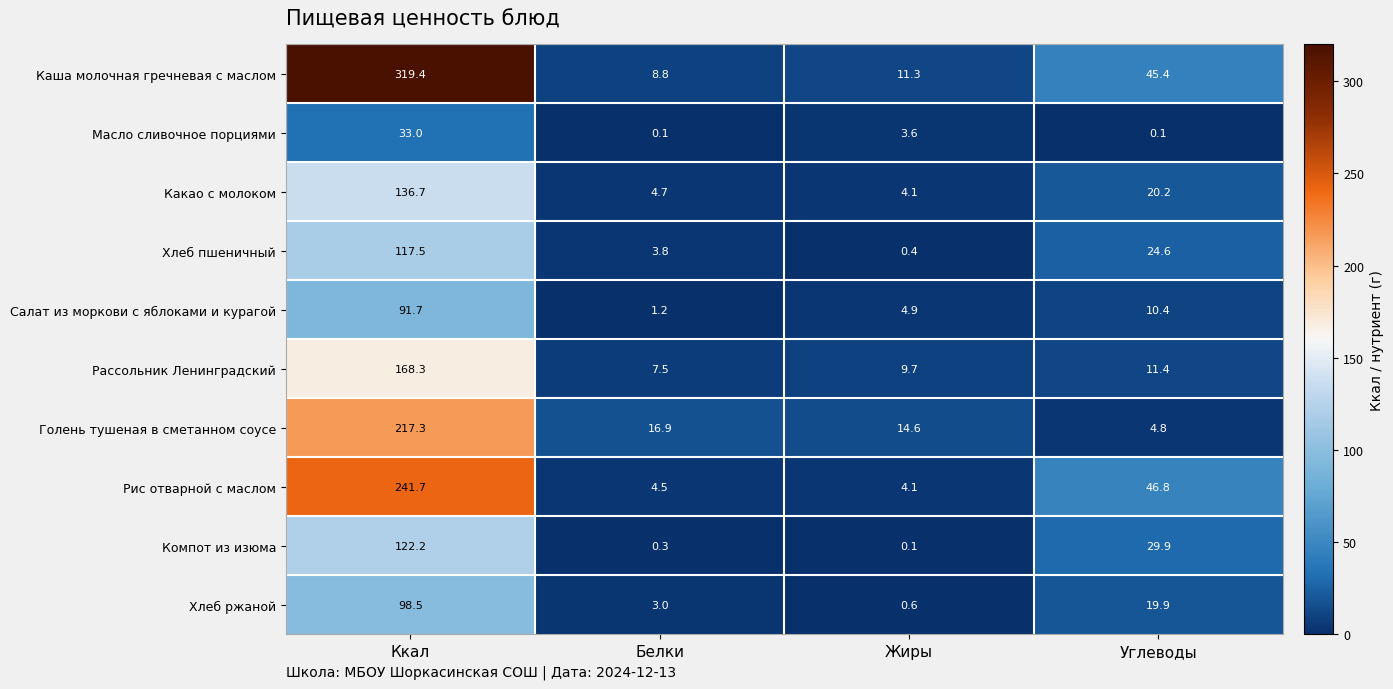

What is the maximum value shown in the chart?

319.4